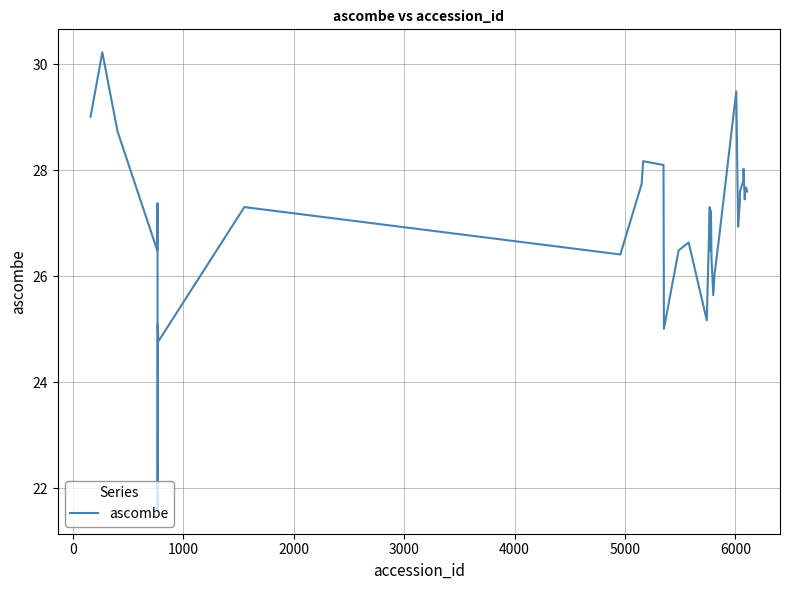

What is the smallest value displayed?

21.6